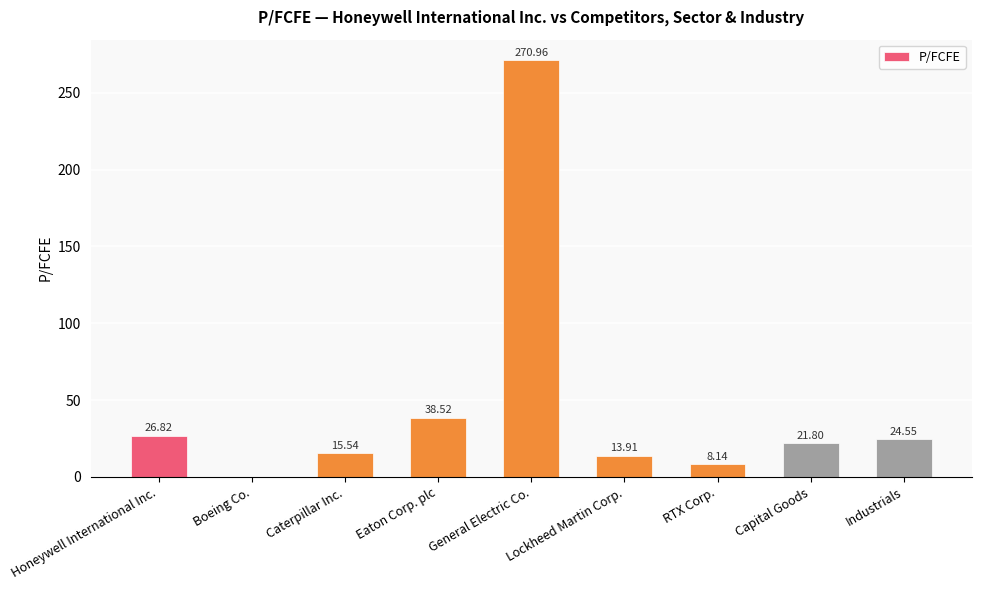

What is the ratio of the value at Caterpillar Inc. to the value at Capital Goods?

0.7